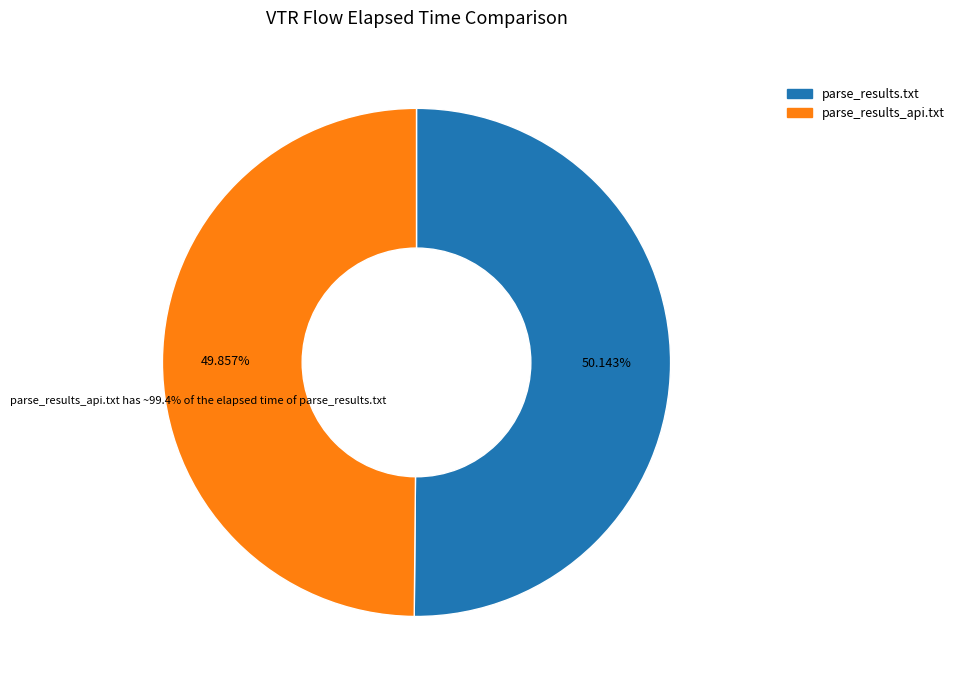

To the nearest percent, what is the average slice percentage?

50%